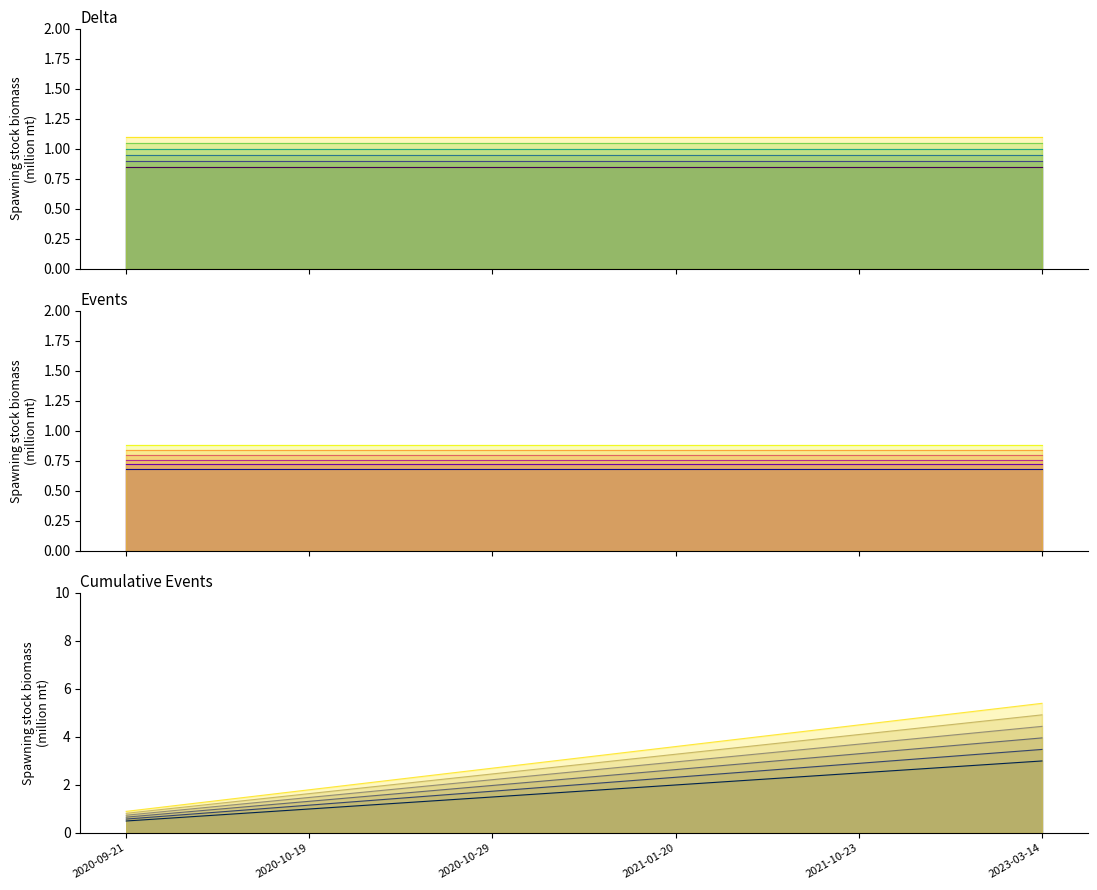

Reading left to right, list all the values displayed in this chart.

Delta series 0: 2020-09-21=0.8	2020-10-19=0.8	2020-10-29=0.8	2021-01-20=0.8	2021-10-23=0.8	2023-03-14=0.8
Events series 0: 2020-09-21=0.7	2020-10-19=0.7	2020-10-29=0.7	2021-01-20=0.7	2021-10-23=0.7	2023-03-14=0.7
Cumulative series 0: 2020-09-21=0.5	2020-10-19=1.0	2020-10-29=1.5	2021-01-20=2.0	2021-10-23=2.5	2023-03-14=3.0